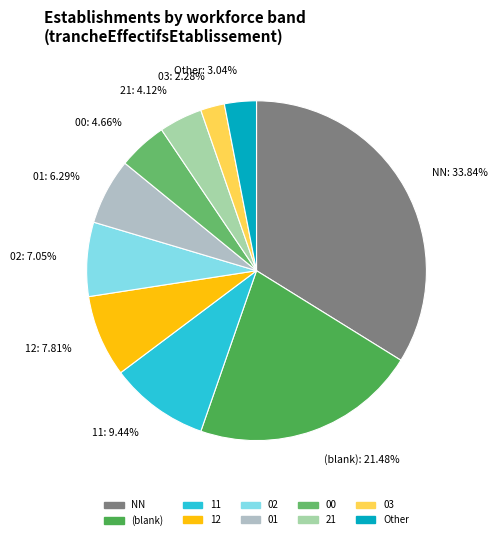

What percentage is the 12 slice, to the nearest percent?

8%